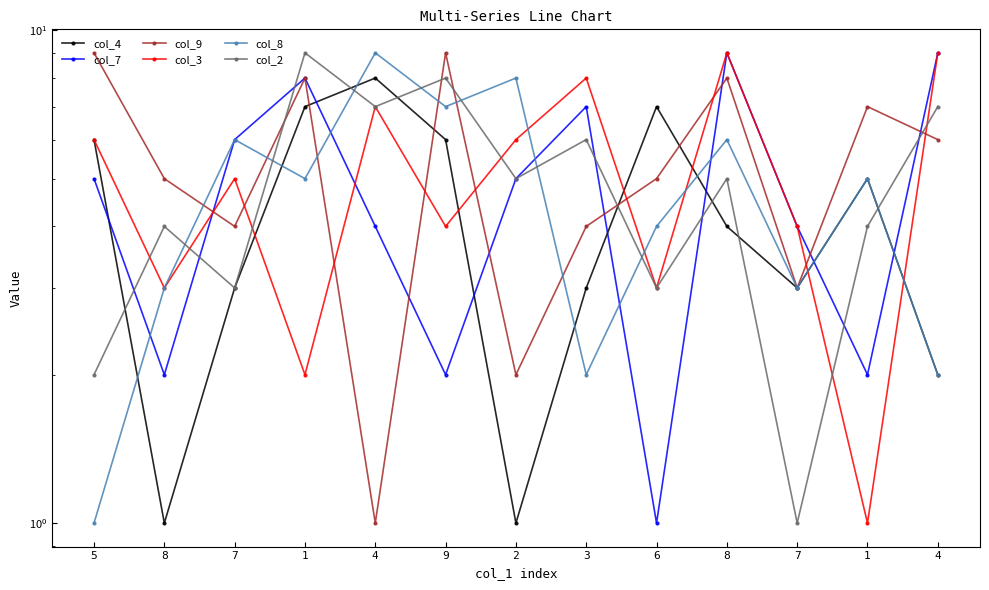

What is the smallest value displayed?

1